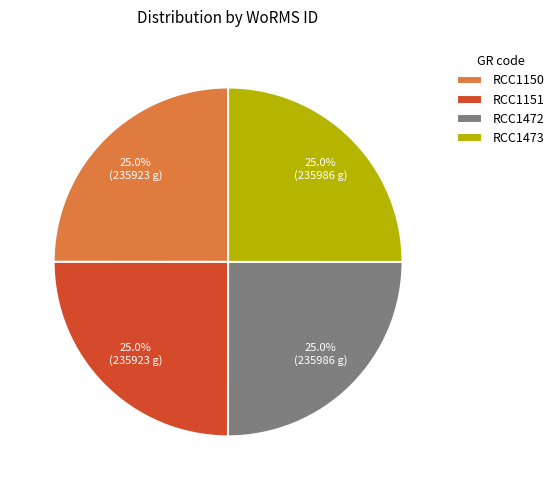

To the nearest percent, what is the average slice percentage?

25%